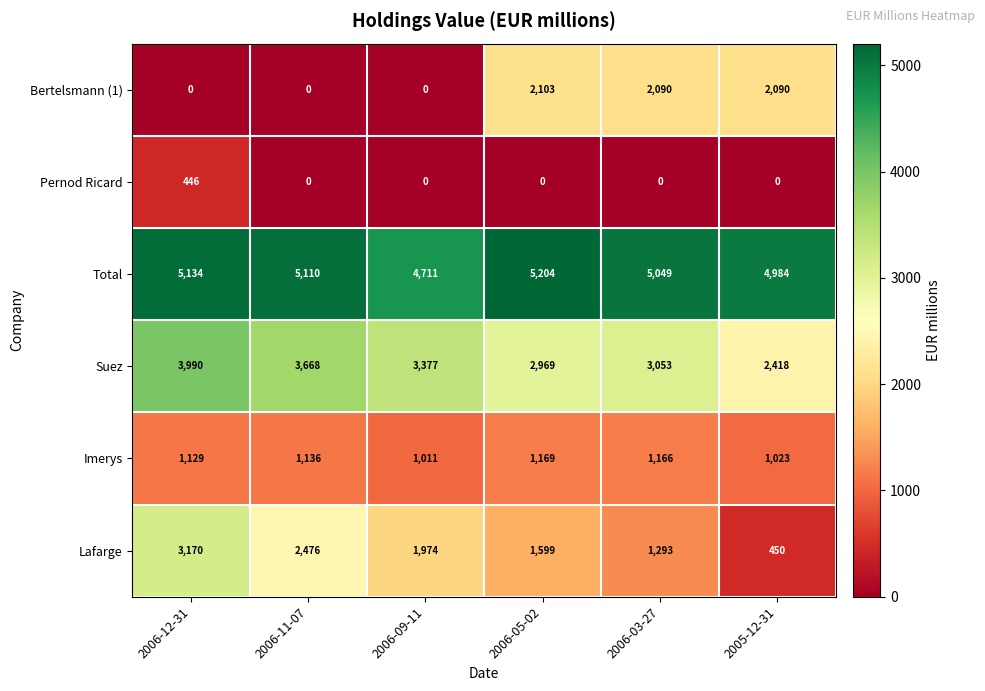

At 2006-12-31, list the series in order from largest to smallest.

Total, Suez, Lafarge, Imerys, Pernod Ricard, Bertelsmann (1)